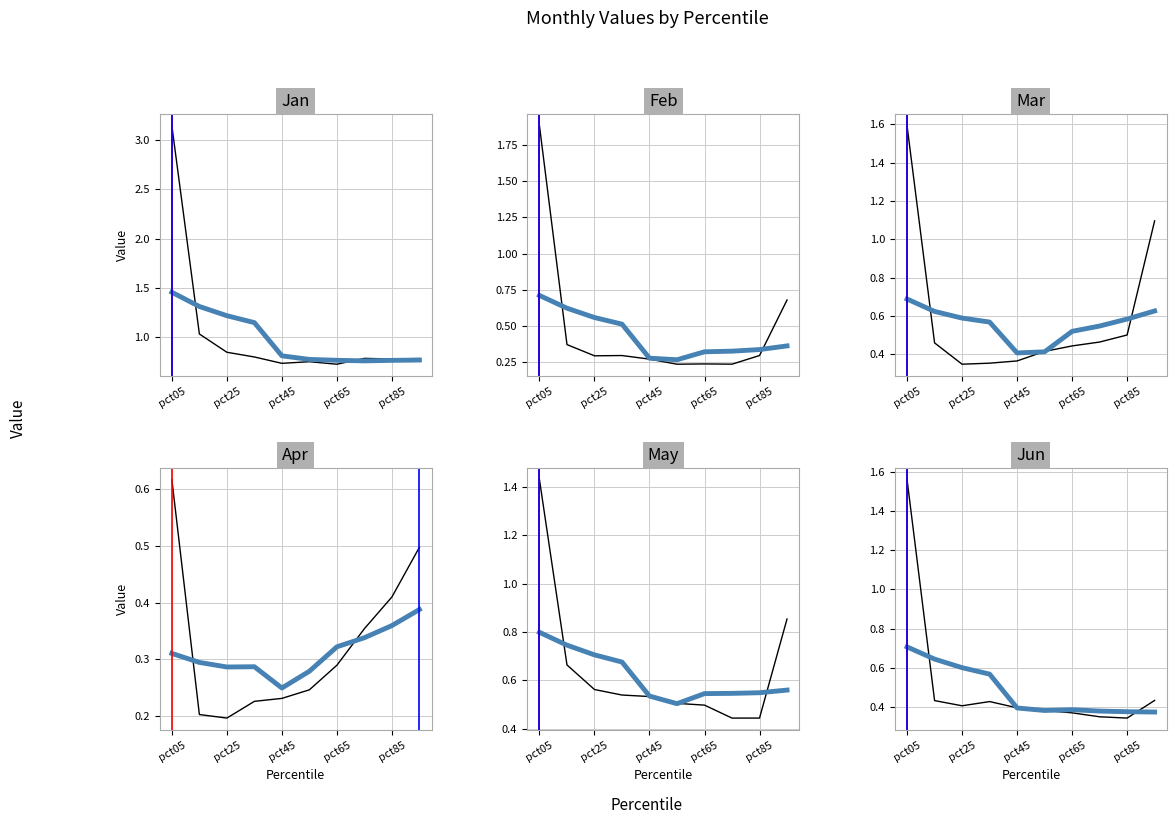

Reading right to left, list all the values displayed in this chart.

Jan: pct95=0.8	pct85=0.8	pct75=0.8	pct65=0.7	pct55=0.7	pct45=0.7	pct35=0.8	pct25=0.8	pct15=1.0	pct05=3.1
Feb: pct95=0.7	pct85=0.3	pct75=0.2	pct65=0.2	pct55=0.2	pct45=0.3	pct35=0.3	pct25=0.3	pct15=0.4	pct05=1.9
Mar: pct95=1.1	pct85=0.5	pct75=0.5	pct65=0.4	pct55=0.4	pct45=0.4	pct35=0.4	pct25=0.3	pct15=0.5	pct05=1.6
Apr: pct95=0.5	pct85=0.4	pct75=0.4	pct65=0.3	pct55=0.2	pct45=0.2	pct35=0.2	pct25=0.2	pct15=0.2	pct05=0.6
May: pct95=0.9	pct85=0.4	pct75=0.4	pct65=0.5	pct55=0.5	pct45=0.5	pct35=0.5	pct25=0.6	pct15=0.7	pct05=1.4
Jun: pct95=0.4	pct85=0.3	pct75=0.4	pct65=0.4	pct55=0.4	pct45=0.4	pct35=0.4	pct25=0.4	pct15=0.4	pct05=1.6